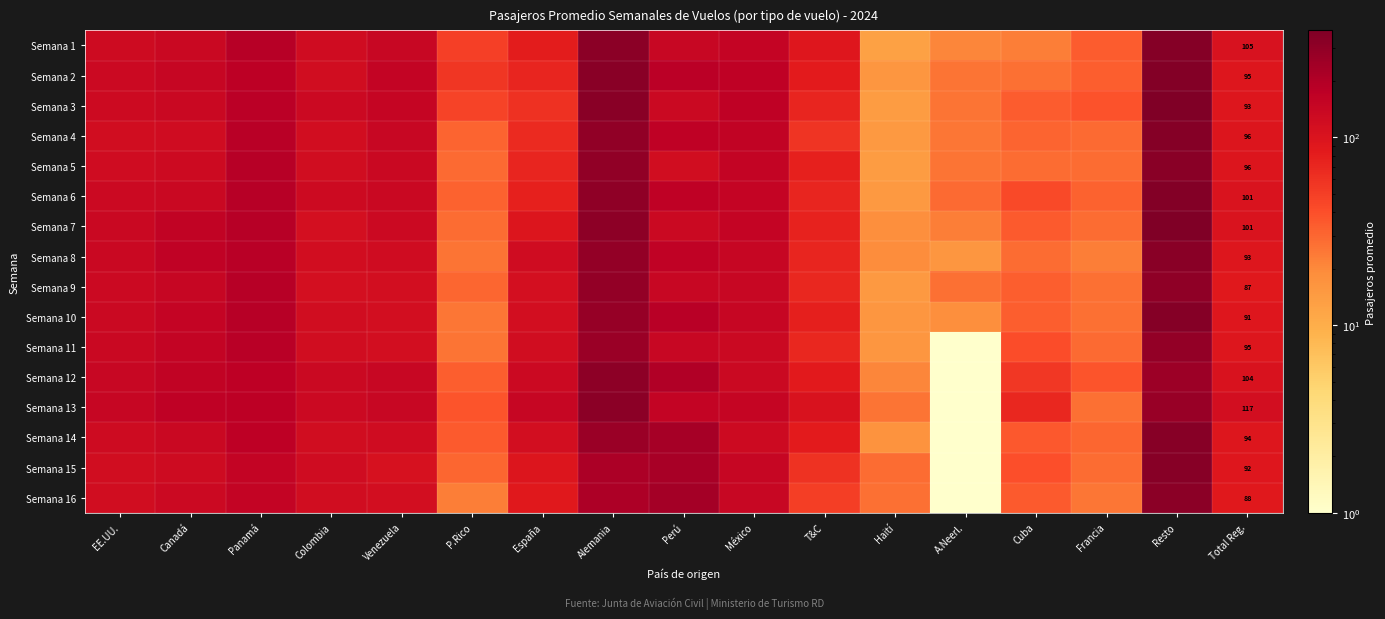

What is the minimum value for Semana 13?

1